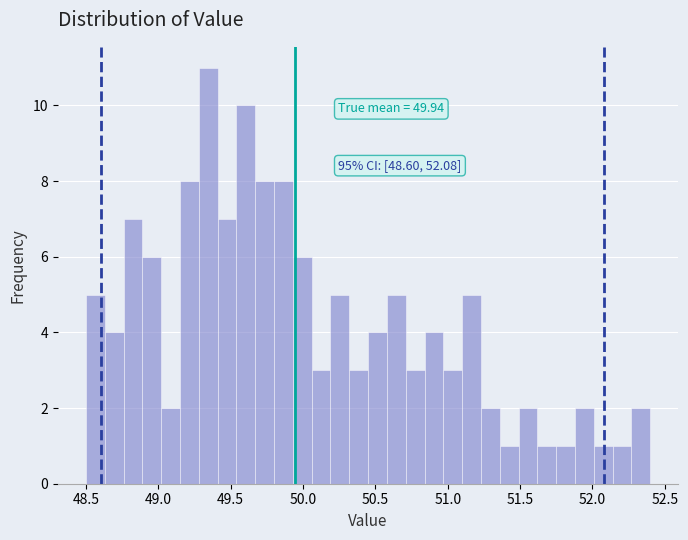

Around what value on the x-axis is the tallest bar? Give the approximate position of its centre, as read against the axis.

49.35